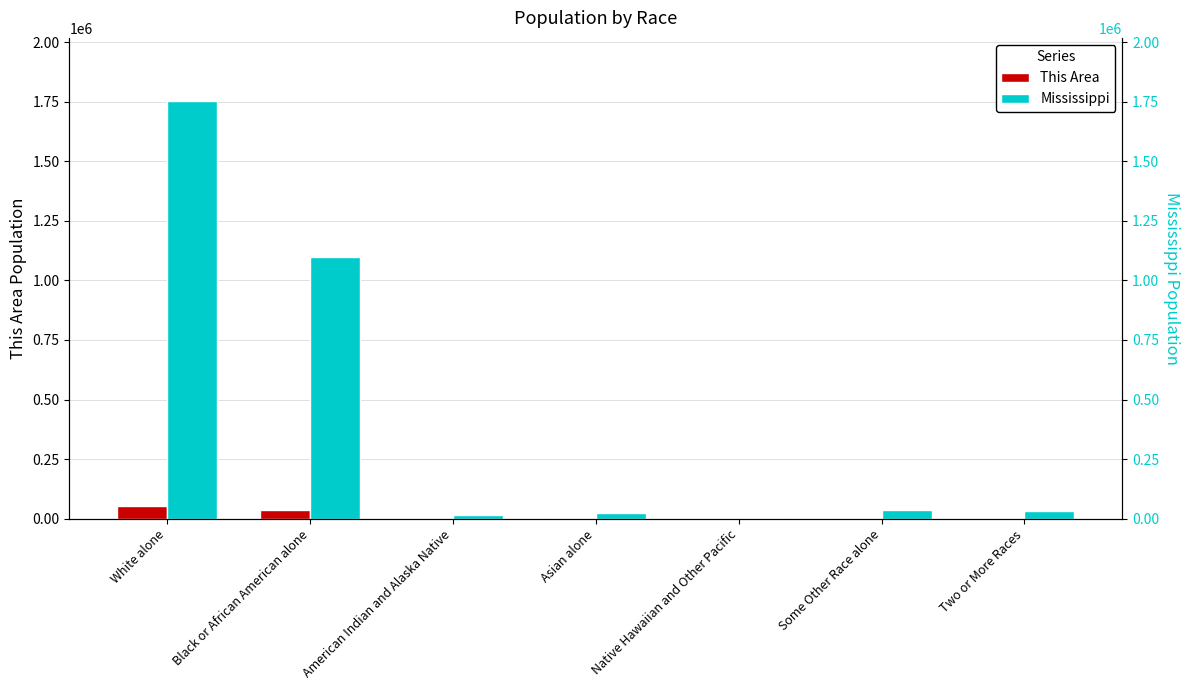

Reading left to right, extract all data points from this chart.

This Area: White alone=54270	Black or African American alone=36368	American Indian and Alaska Native=165	Asian alone=2040	Native Hawaiian and Other Pacific=26	Some Other Race alone=1541	Two or More Races=793
Mississippi: White alone=1754684	Black or African American alone=1098385	American Indian and Alaska Native=15030	Asian alone=25742	Native Hawaiian and Other Pacific=1187	Some Other Race alone=38162	Two or More Races=34107